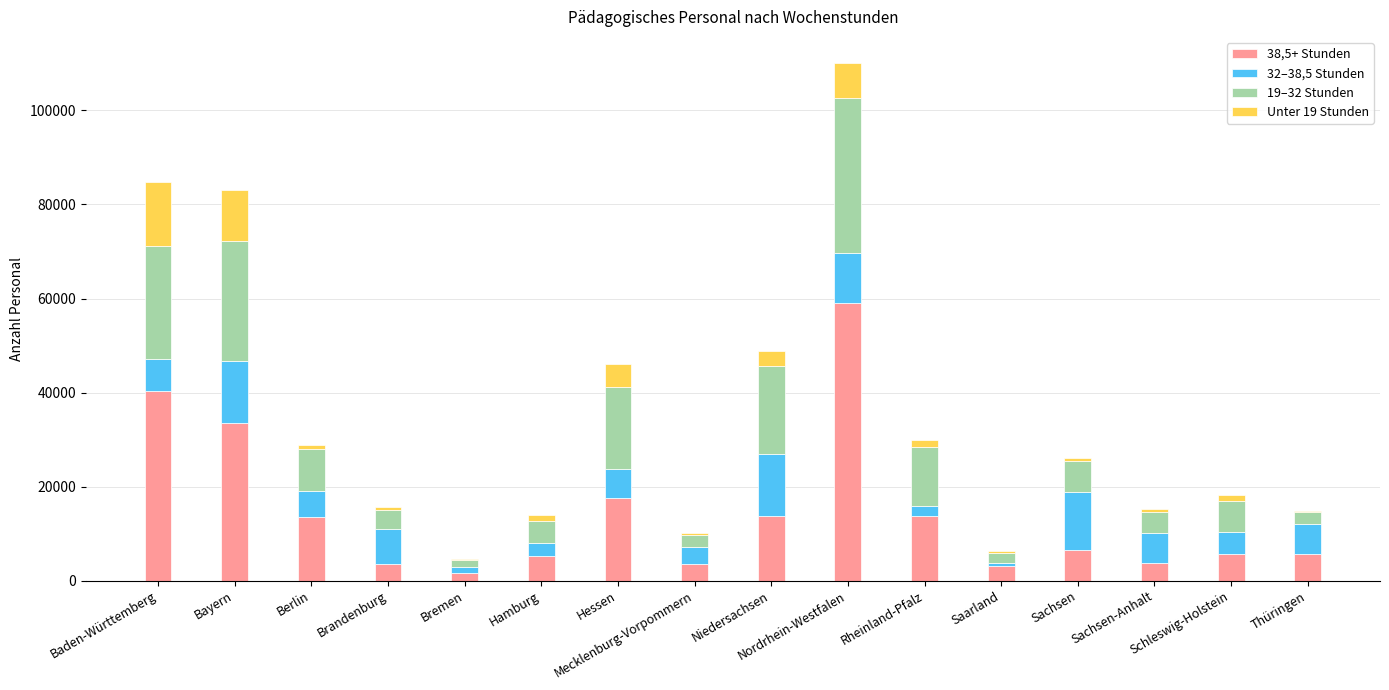

What is the label of the 11th bar from the left?

Rheinland-Pfalz